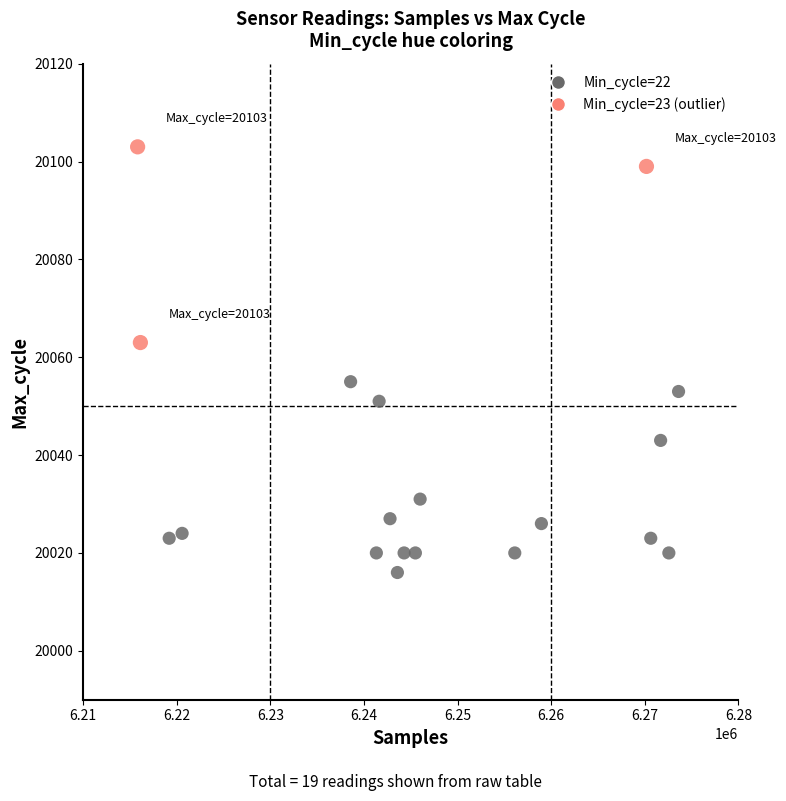

What is the range of X values (max minus min)?

57776